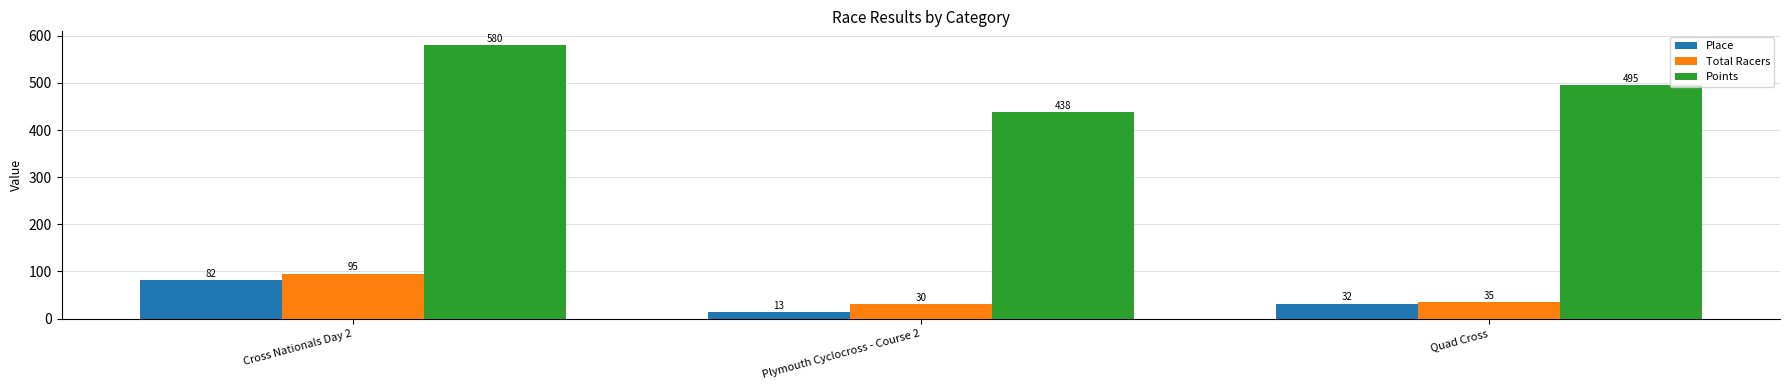

The Total Racers series shows 51.5 at Plymouth Cyclocross - Course 2. True or false?

False